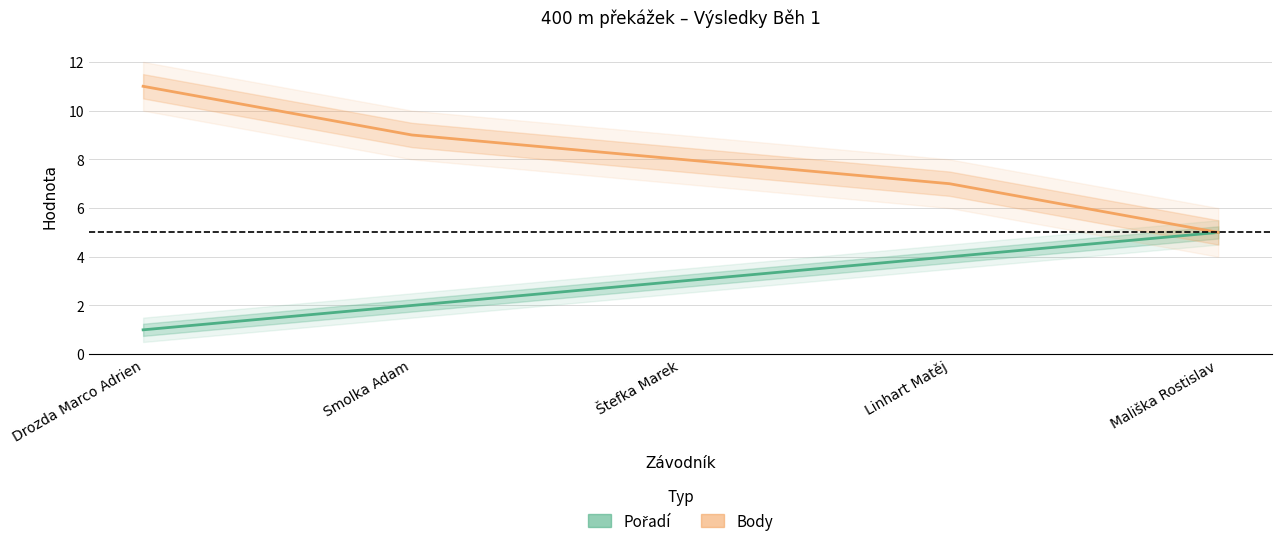

What is the minimum value shown in the chart?

1